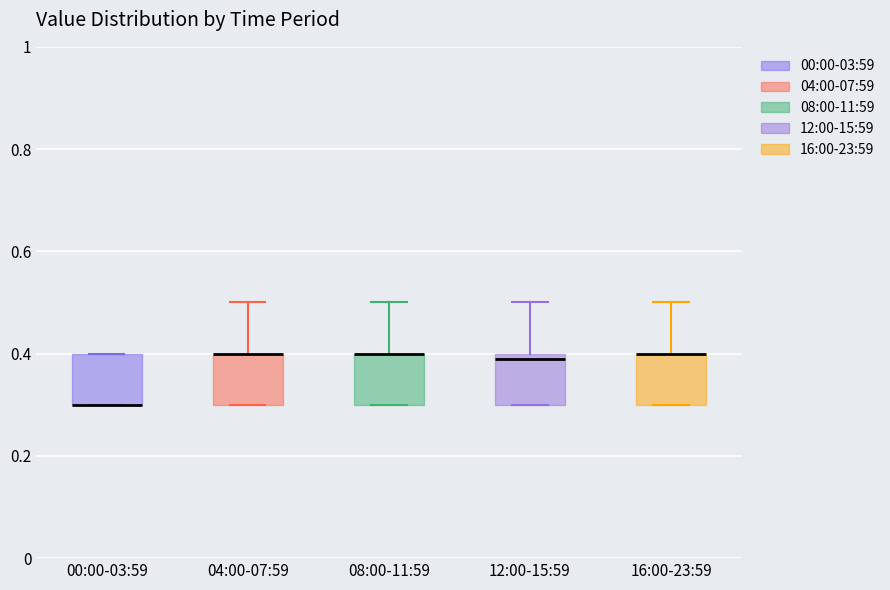

Reading left to right, transcribe this box plot: for each box, give where its median line is, the range the box spans, and where its two whiskers end, as read against the y-axis. The values are not printed on the chart, so give them approximately, as read against the axis.

00:00-03:59: median 0.3 (drawn on the box's lower edge), box 0.3 to 0.4, whiskers 0.3 to 0.4
04:00-07:59: median 0.4 (drawn on the box's upper edge), box 0.3 to 0.4, whiskers 0.3 to 0.5
08:00-11:59: median 0.4 (drawn on the box's upper edge), box 0.3 to 0.4, whiskers 0.3 to 0.5
12:00-15:59: median 0.4 (just below the box's upper edge), box 0.3 to 0.4, whiskers 0.3 to 0.5
16:00-23:59: median 0.4 (drawn on the box's upper edge), box 0.3 to 0.4, whiskers 0.3 to 0.5